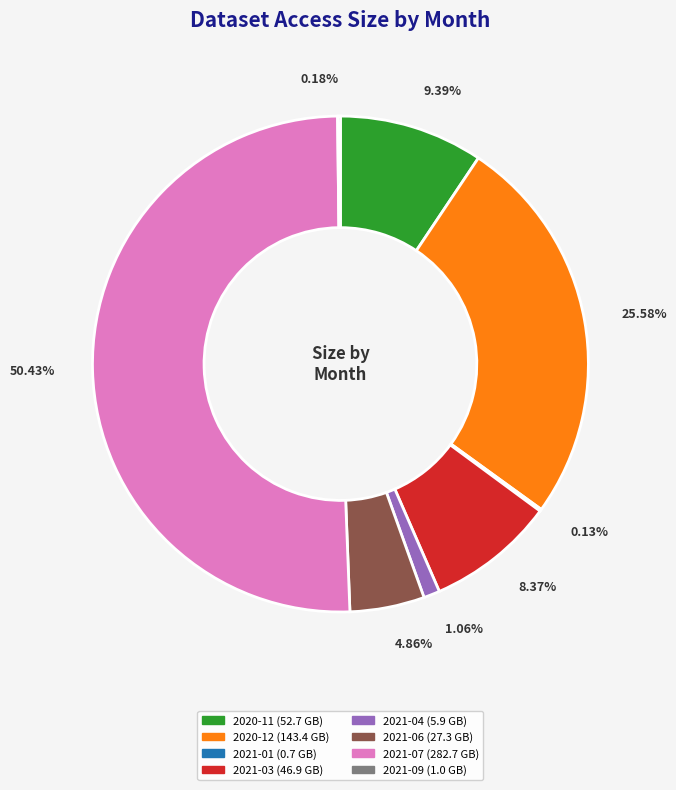

Between 2021-06 and 2021-07, which is larger?

2021-07